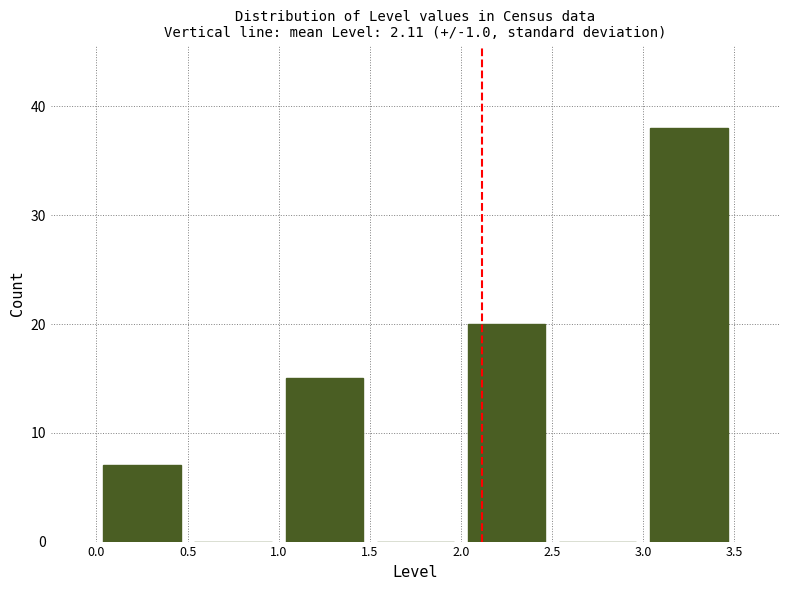

Reading left to right, transcribe this chart: for each bar, give the range it covers on the x-axis and its height. The values are not printed on the chart, so give them approximately, as read against the axis.

0.0 to 0.5: 7
0.5 to 1.0: 0
1.0 to 1.5: 15
1.5 to 2.0: 0
2.0 to 2.5: 20
2.5 to 3.0: 0
3.0 to 3.5: 38